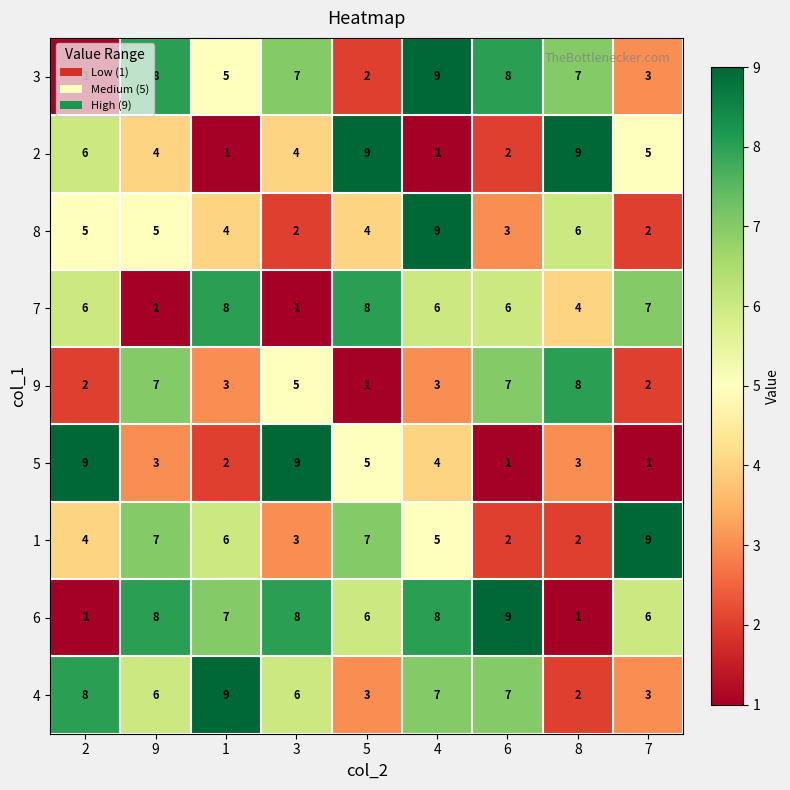

Between 6 and 8, which series saw the biggest shift?

6